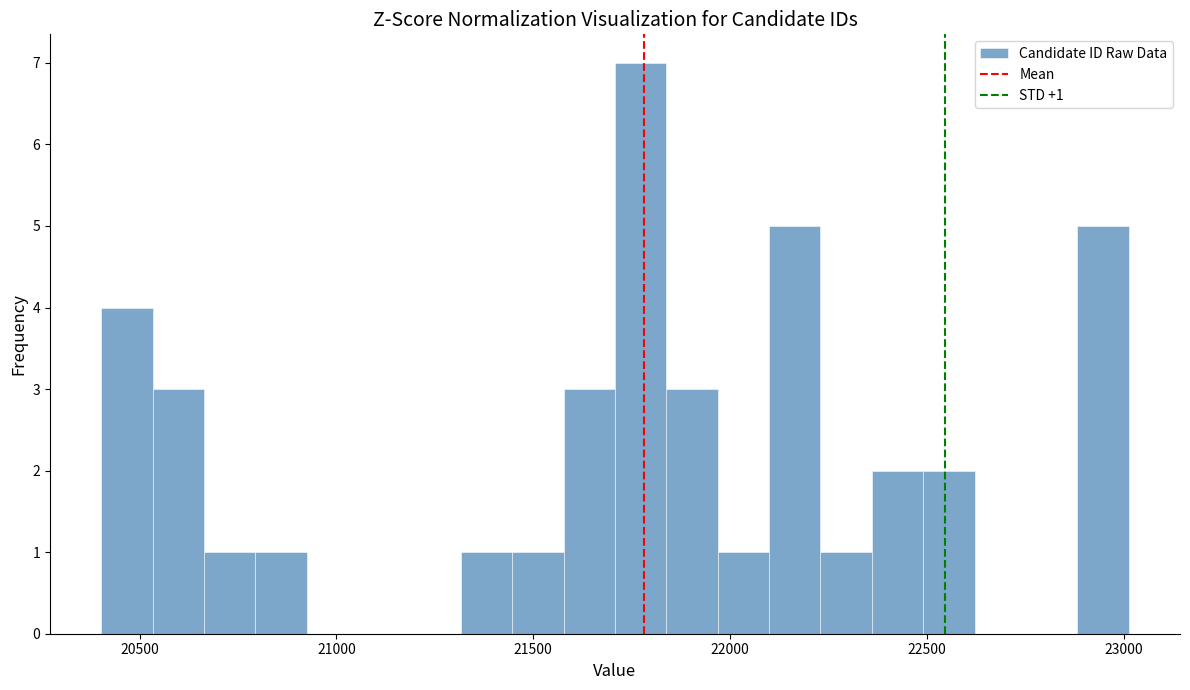

Around what value on the x-axis is the tallest bar? Give the approximate position of its centre, as read against the axis.

21750